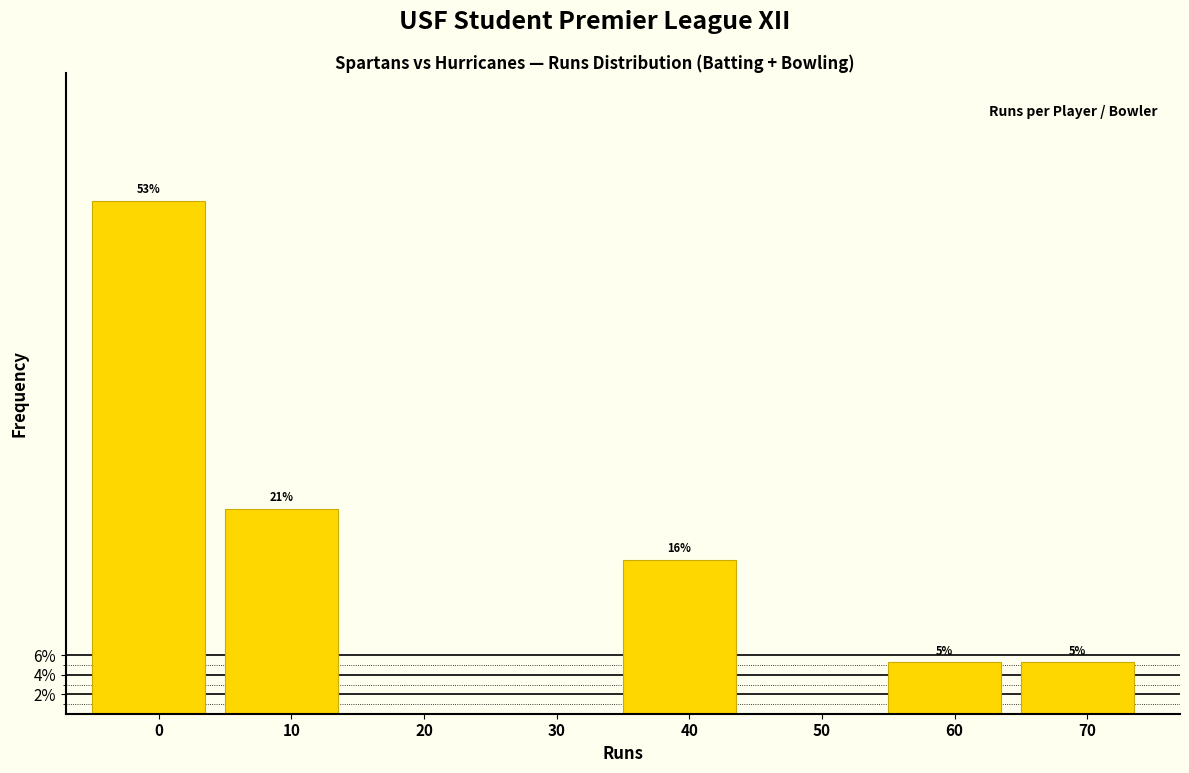

Are the bars horizontal?

No